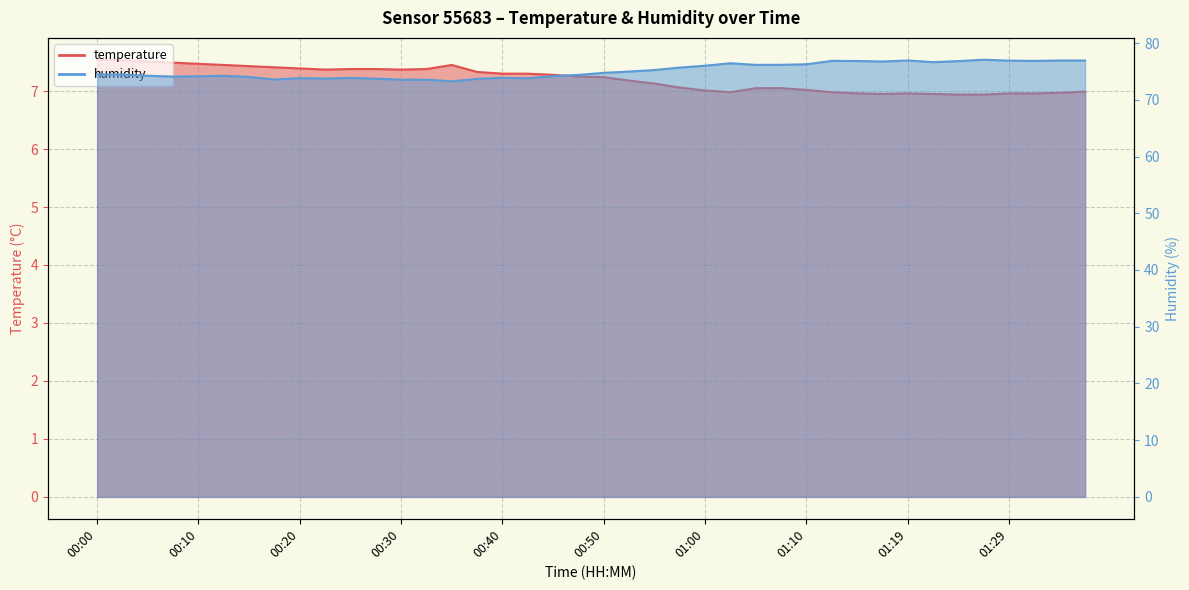

What are all the series names shown in the legend?

temperature, humidity